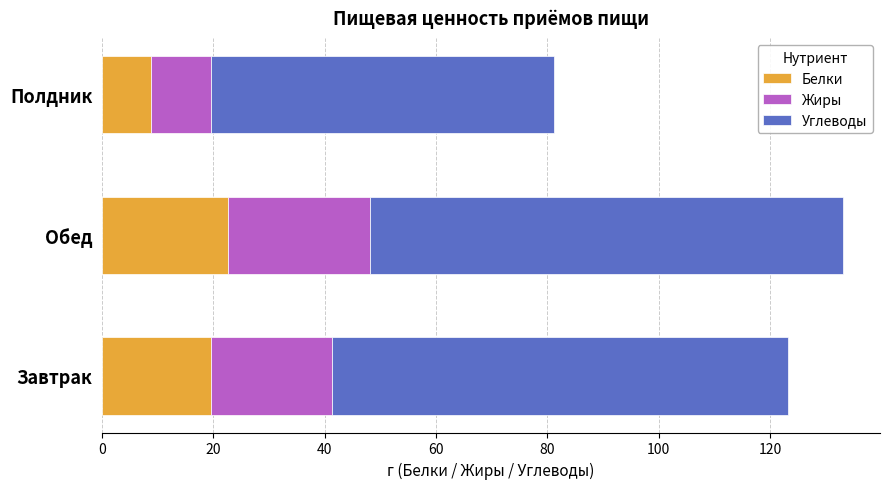

How many series are shown in this chart?

3